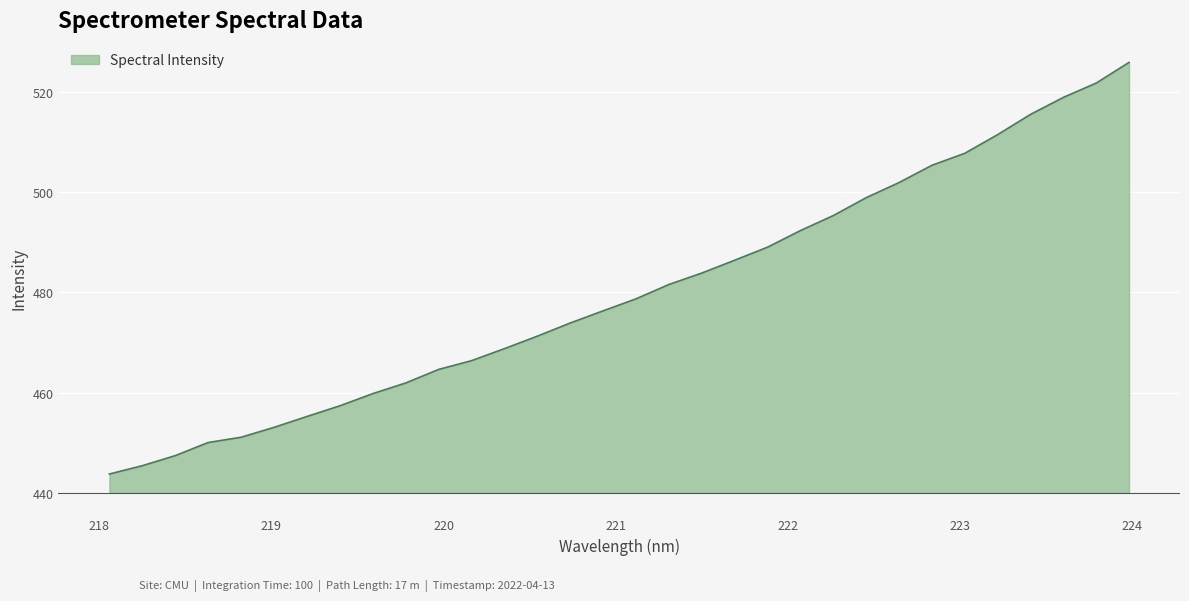

How many series are shown in this chart?

1